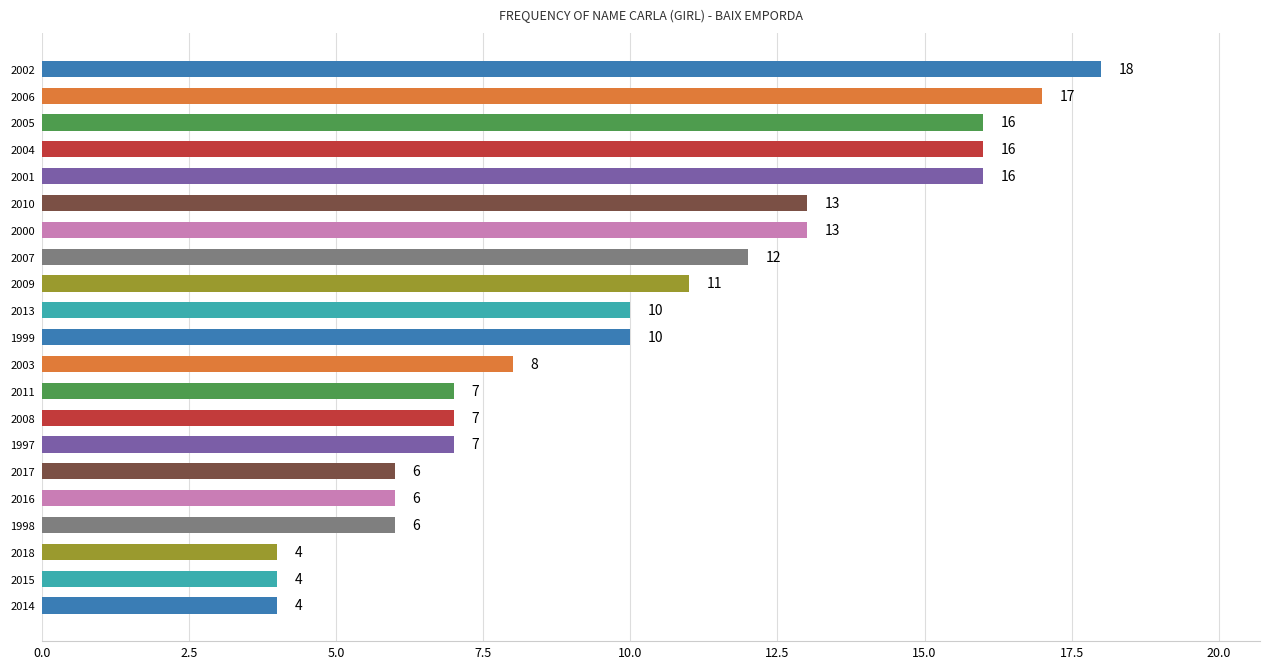

Does the chart contain any negative values?

No